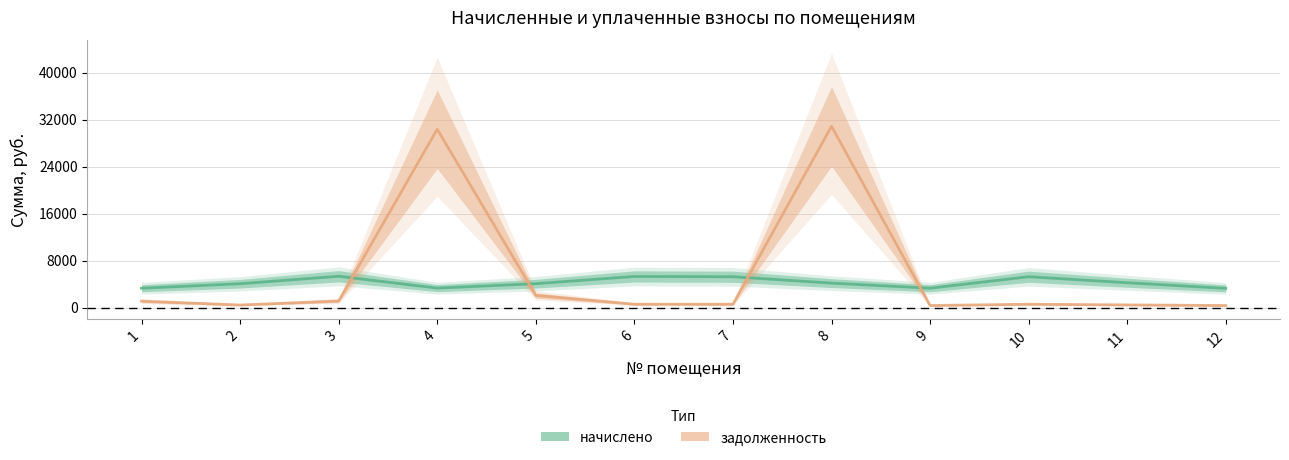

Which series has the largest range (max minus min)?

задолженность